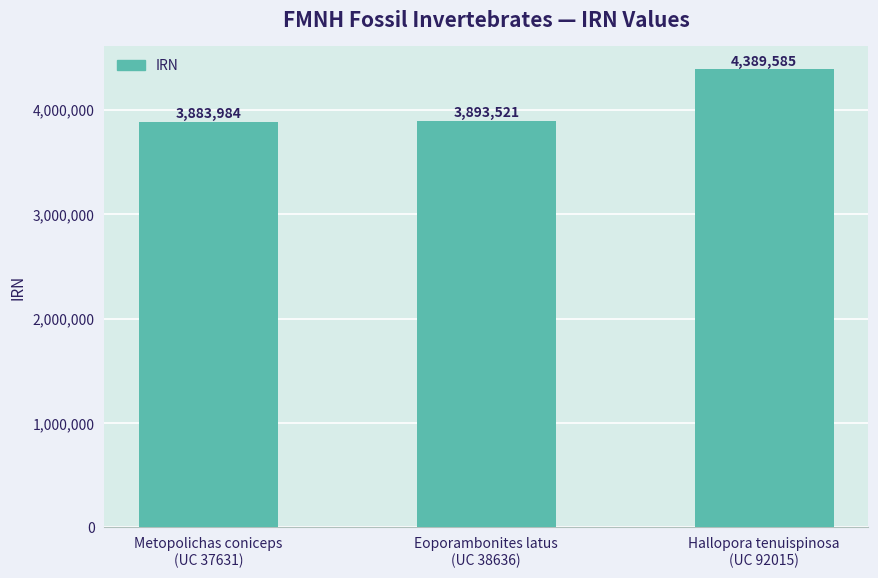

Count the number of categories in the chart.

3